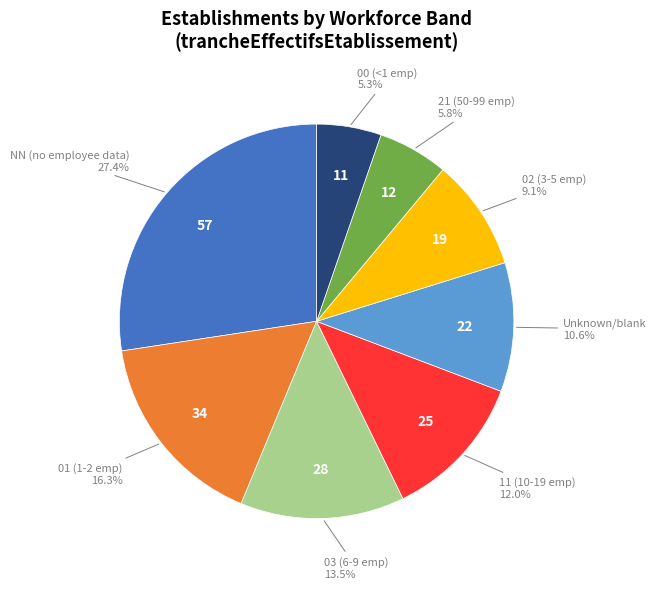

Does 00 (<1 emp) represent more than half of the total?

No